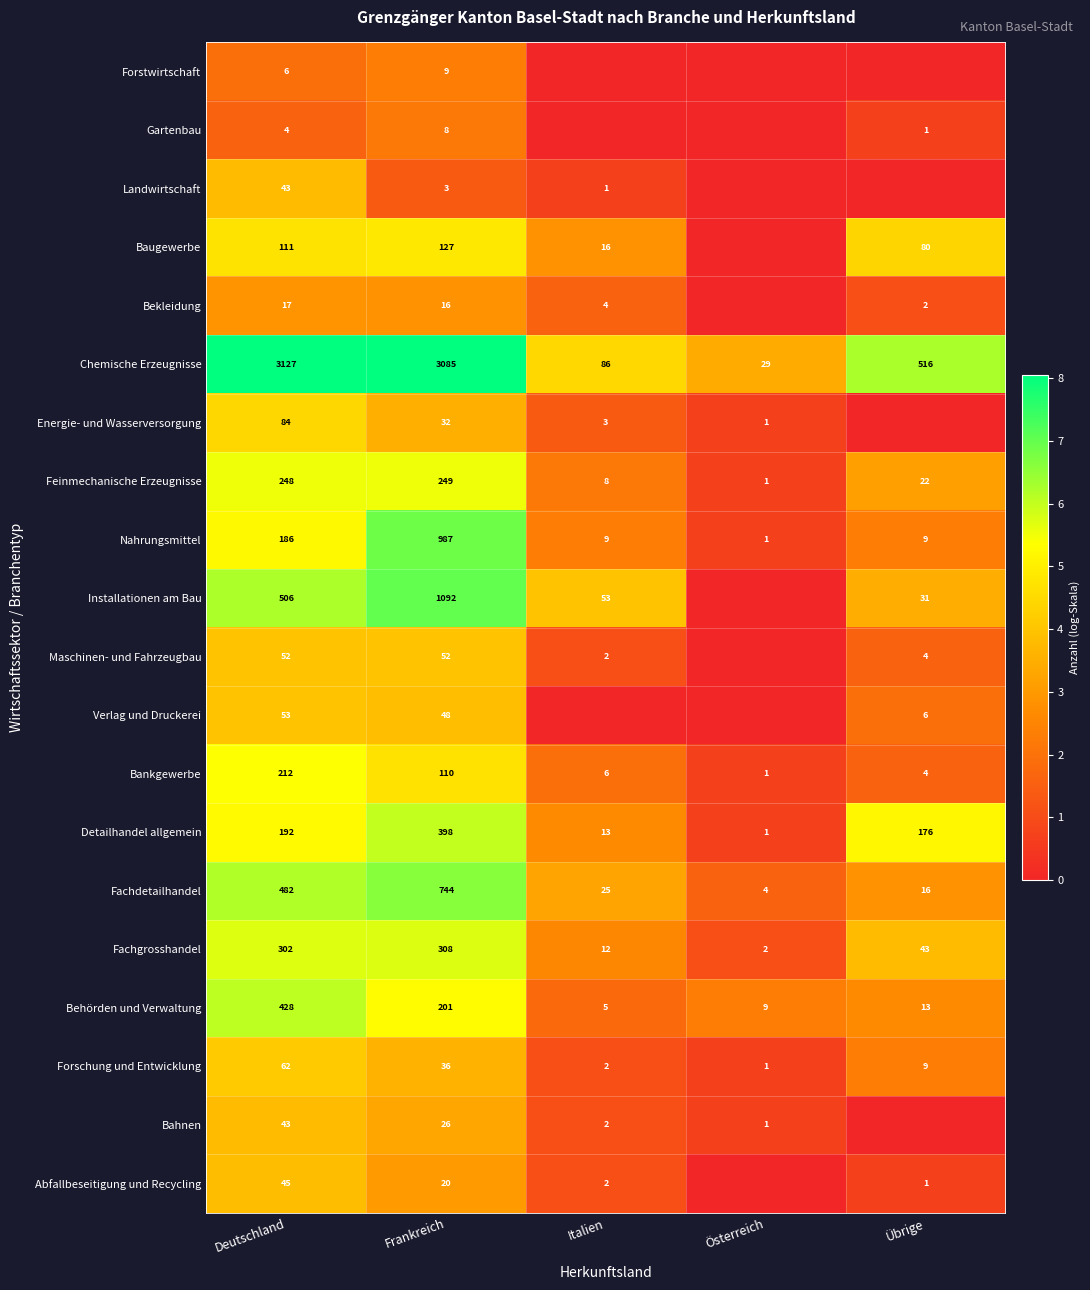

Is the value of Verlag und Druckerei at Frankreich greater than the value of Landwirtschaft at Deutschland?

Yes